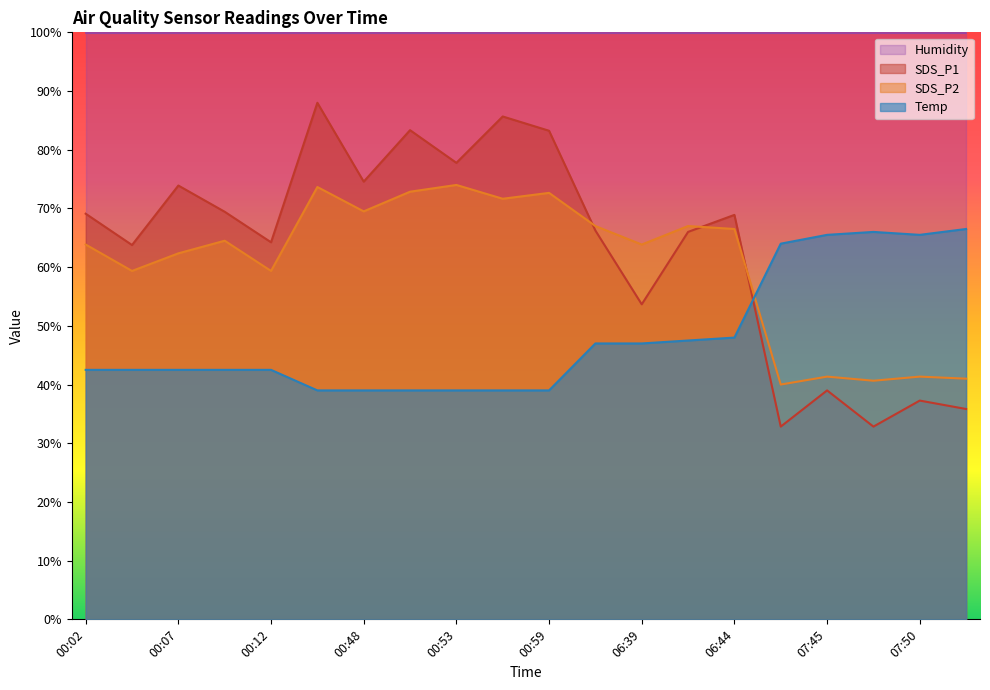

How many distinct data groups are displayed?

4